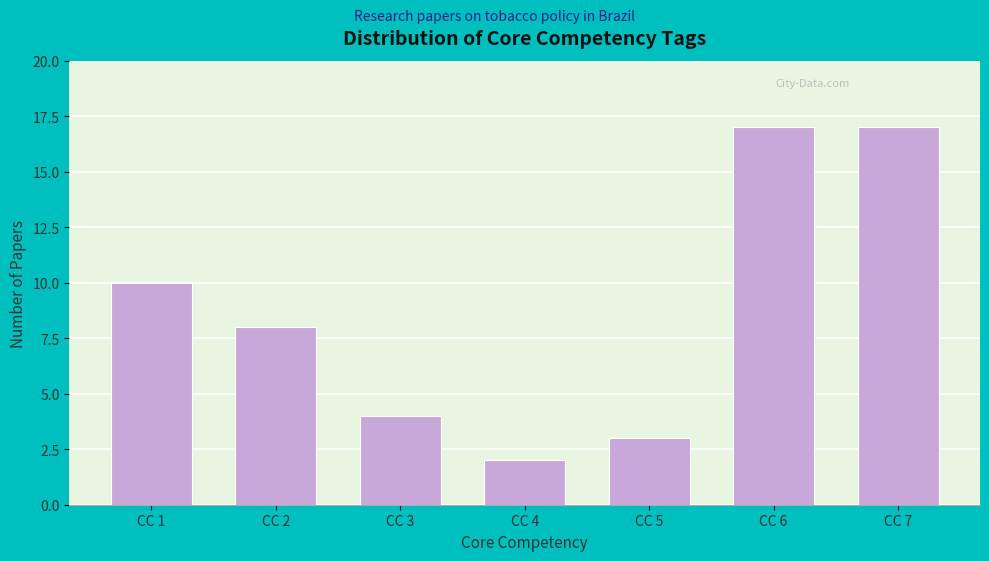

Reading left to right, extract all data points from this chart.

10	8	4	2	3	17	17